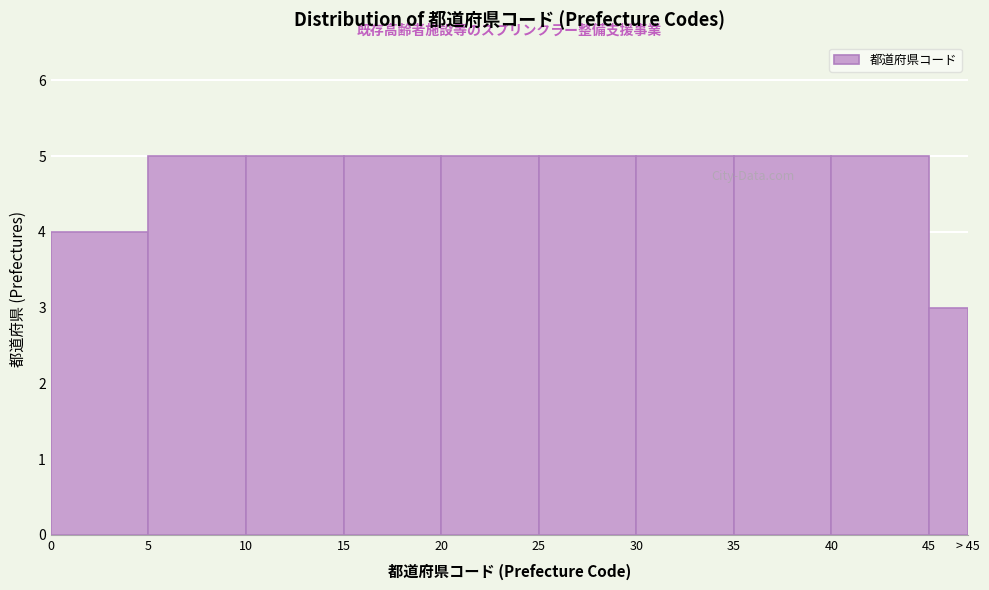

Reading left to right, transcribe all the data shown in this chart.

0=4	5=5	10=5	15=5	20=5	25=5	30=5	35=5	40=5	45=3